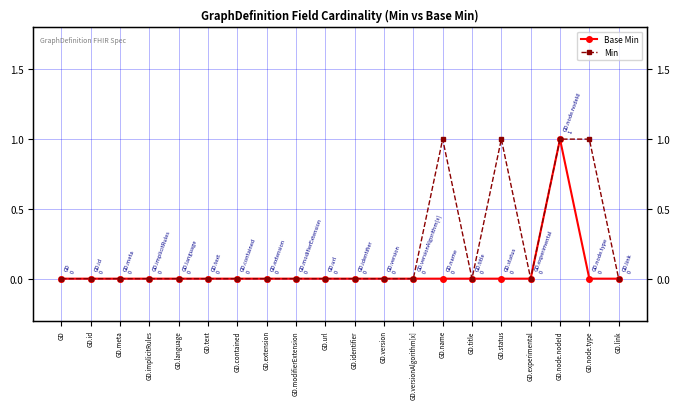

What are all the series names shown in the legend?

Base Min, Min